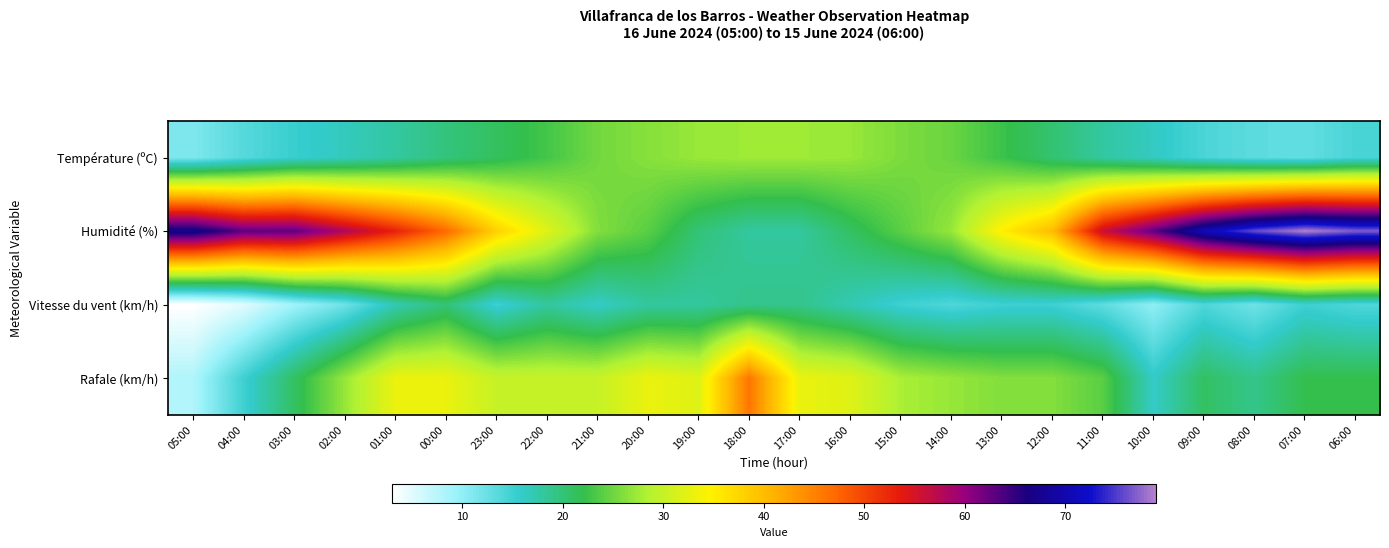

Reading right to left, transcribe all the data shown in this chart.

Température (ºC): 06:00=14.4	07:00=12.8	08:00=13.2	09:00=14.3	10:00=16.3	11:00=17.9	12:00=20.3	13:00=22.5	14:00=24.8	15:00=25.7	16:00=27.1	17:00=27.4	18:00=27.4	19:00=27.1	20:00=26.2	21:00=25.2	22:00=22.9	23:00=21.2	00:00=19.7	01:00=17.9	02:00=16.5	03:00=15.4	04:00=13.6	05:00=11.1
Humidité (%): 06:00=77.0	07:00=79.0	08:00=76.0	09:00=71.0	10:00=63.0	11:00=56.0	12:00=40.0	13:00=35.0	14:00=27.0	15:00=24.0	16:00=21.0	17:00=18.0	18:00=18.0	19:00=20.0	20:00=24.0	21:00=26.0	22:00=32.0	23:00=38.0	00:00=47.0	01:00=53.0	02:00=58.0	03:00=63.0	04:00=63.0	05:00=68.0
Vitesse du vent (km/h): 06:00=14.0	07:00=15.0	08:00=12.0	09:00=14.0	10:00=10.0	11:00=13.0	12:00=15.0	13:00=15.0	14:00=14.0	15:00=15.0	16:00=17.0	17:00=19.0	18:00=19.0	19:00=18.0	20:00=18.0	21:00=16.0	22:00=18.0	23:00=15.0	00:00=20.0	01:00=17.0	02:00=12.0	03:00=9.0	04:00=5.0	05:00=3.0
Rafale (km/h): 06:00=22.0	07:00=22.0	08:00=19.0	09:00=21.0	10:00=16.0	11:00=24.0	12:00=26.0	13:00=26.0	14:00=27.0	15:00=28.0	16:00=32.0	17:00=33.0	18:00=46.0	19:00=32.0	20:00=33.0	21:00=30.0	22:00=30.0	23:00=30.0	00:00=33.0	01:00=33.0	02:00=27.0	03:00=21.0	04:00=15.0	05:00=8.0